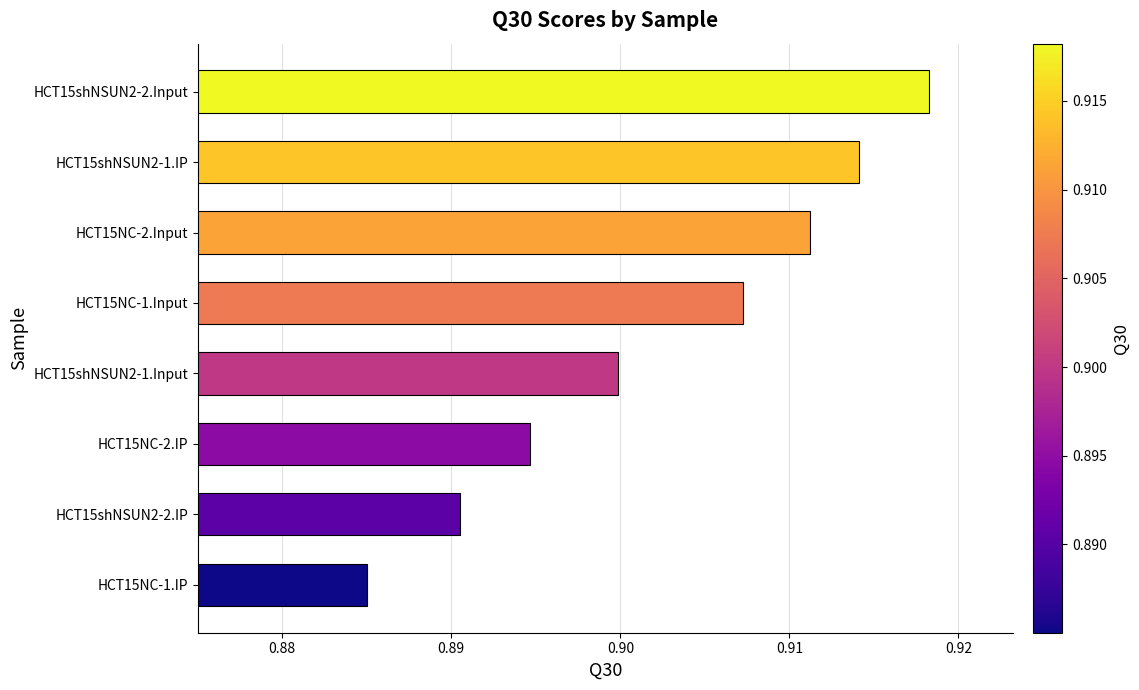

Which label corresponds to the largest value in the chart?

HCT15shNSUN2-2.Input